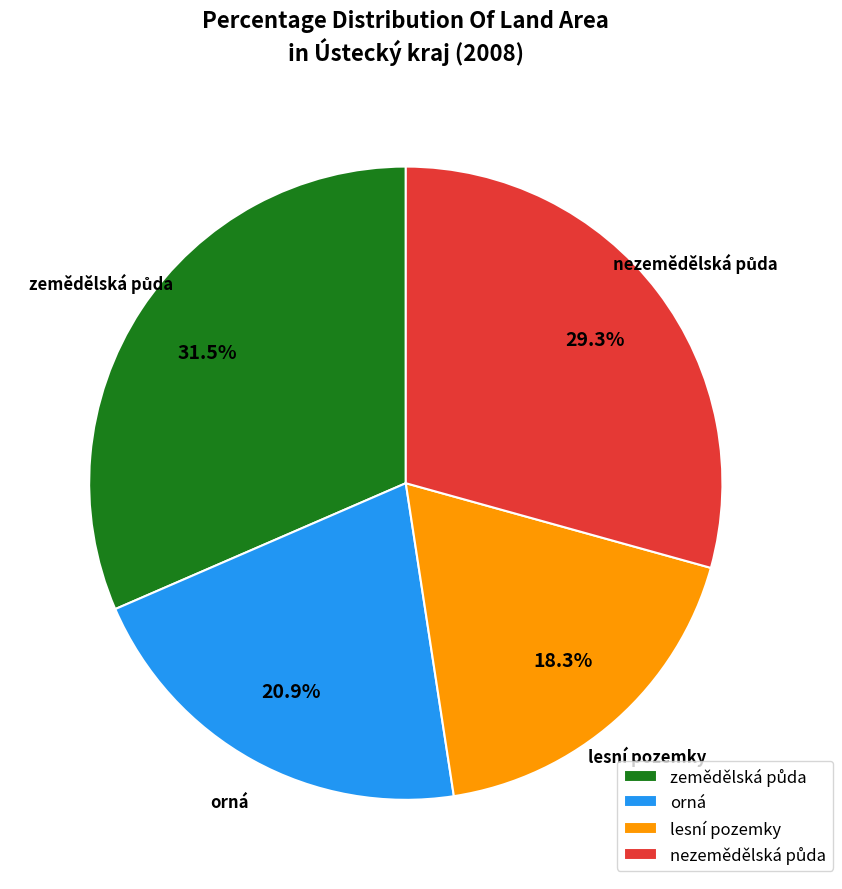

To the nearest percent, what is the average slice percentage?

25%